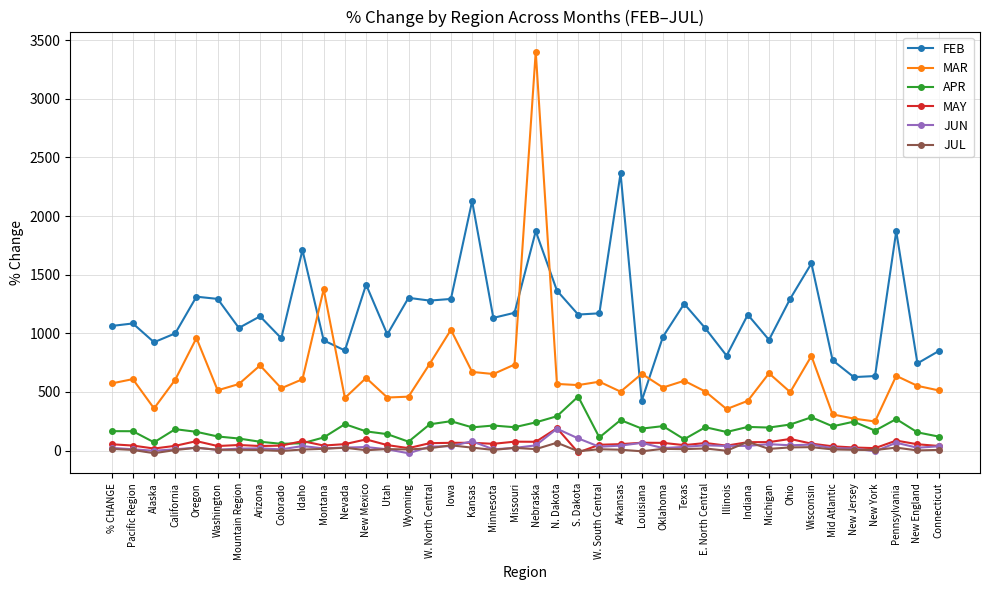

True or false: APR has more than 1 points higher than both neighbors.

True